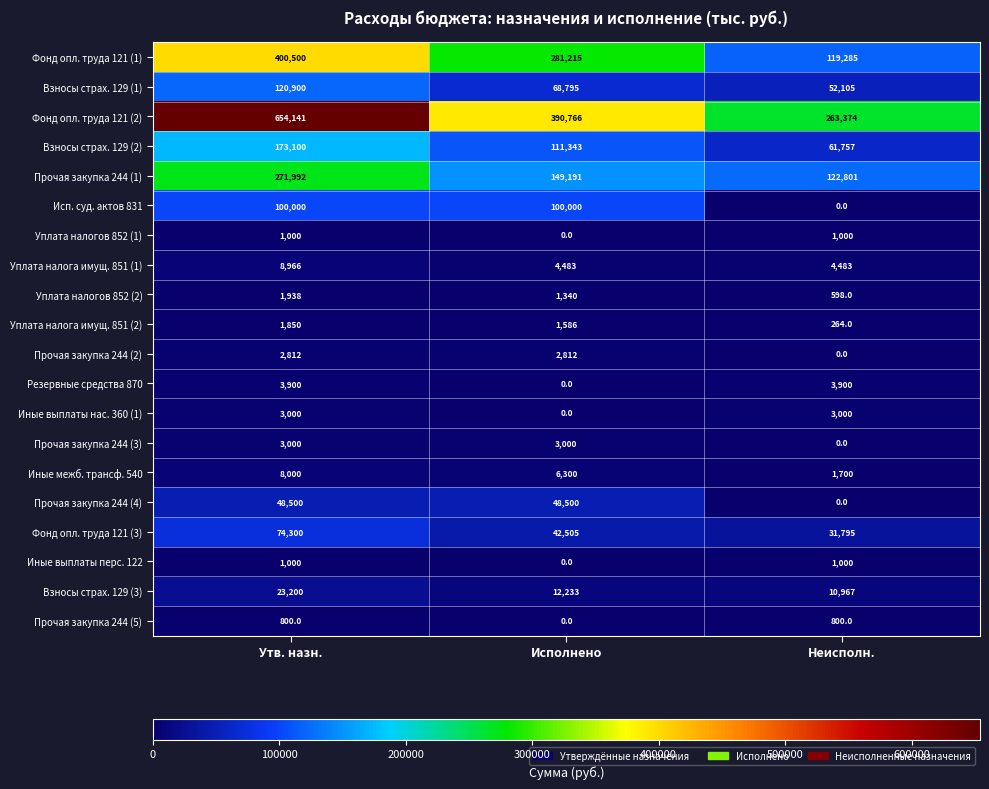

Rank the categories by Фонд опл. труда 121 (1) value from lowest to highest.

Неисполн., Исполнено, Утв. назн.